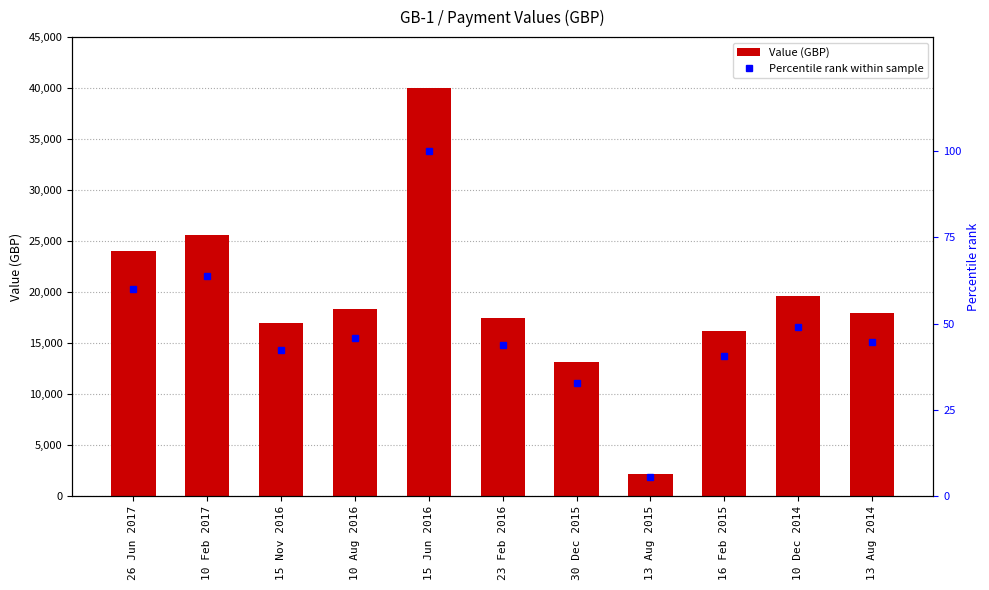

Rank the series by their maximum value, from highest to lowest.

Value (GBP), Percentile rank within sample